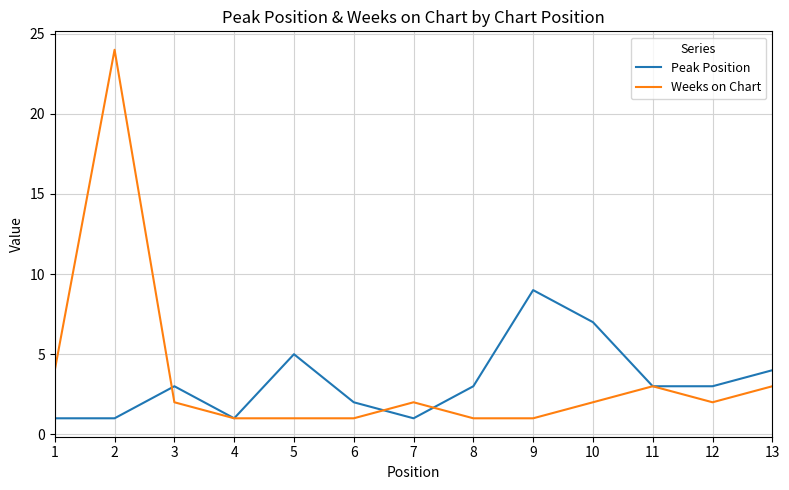

What are all the series names shown in the legend?

Peak Position, Weeks on Chart